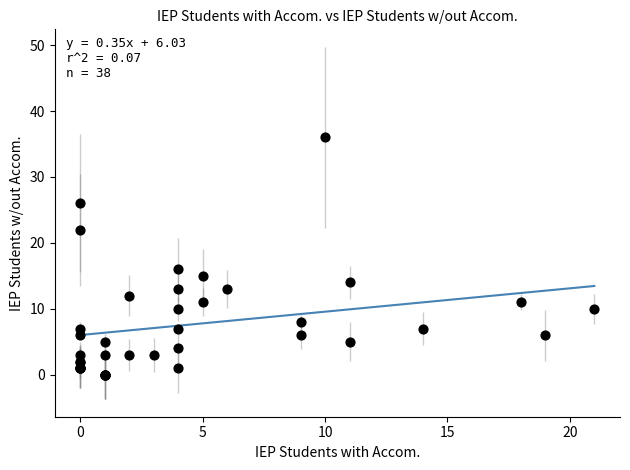

What Y value in the scatter plot is closest to 18?

16